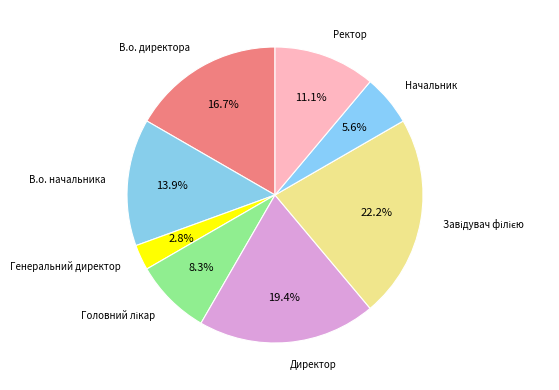

Is there any slice that represents more than half of the pie?

No